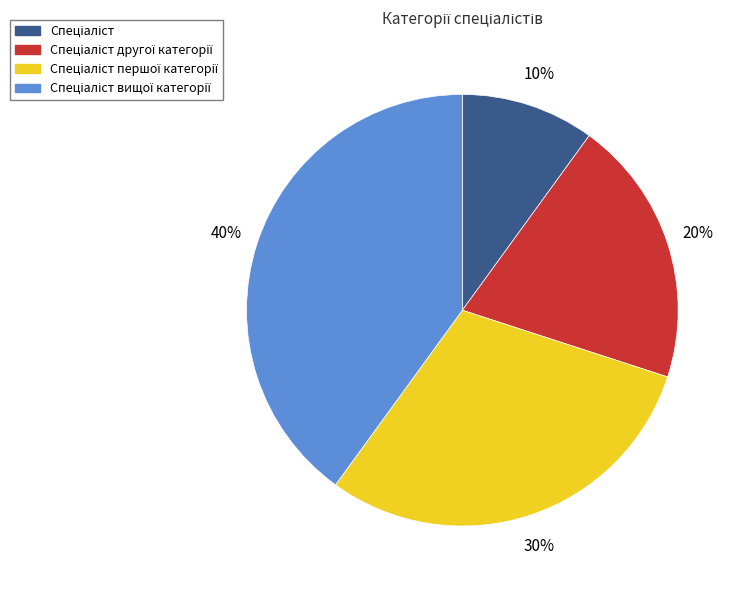

To the nearest percent, what is the average slice percentage?

25%